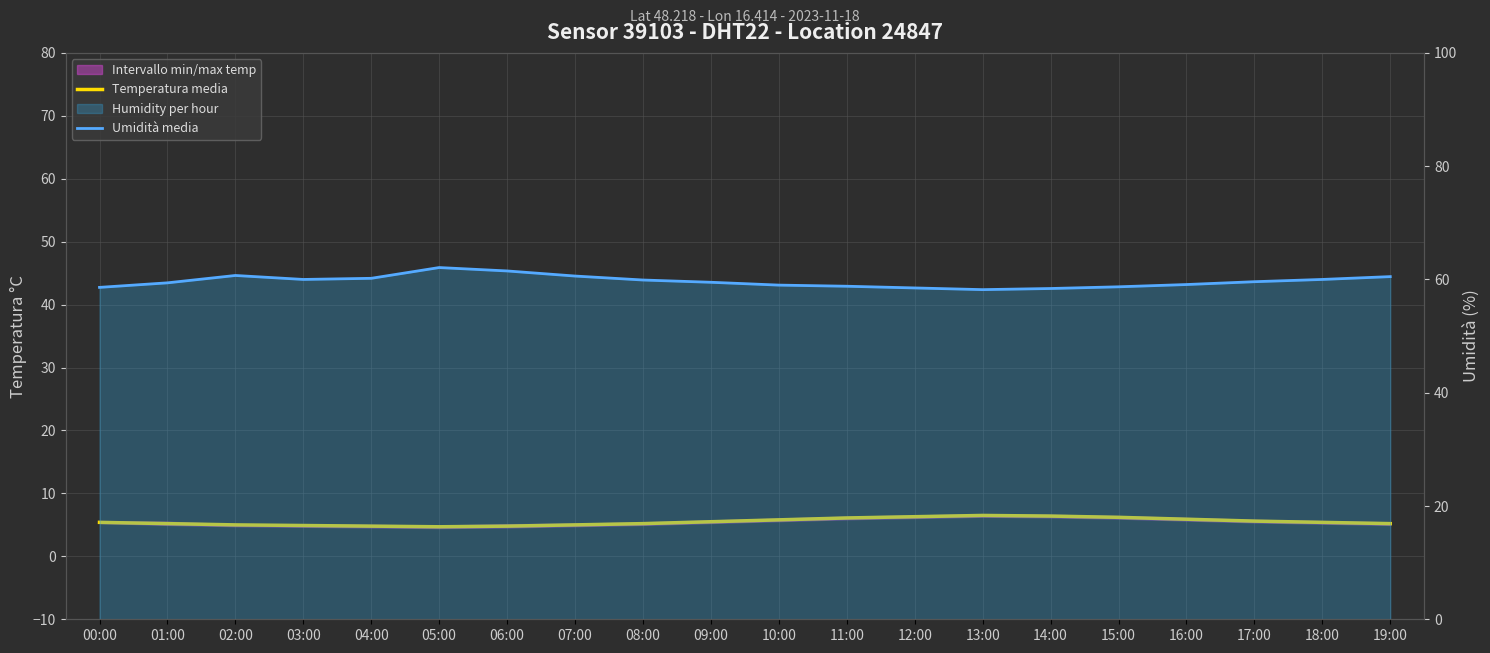

What is the difference between the maximum and minimum values in the Umidità media series?

3.9